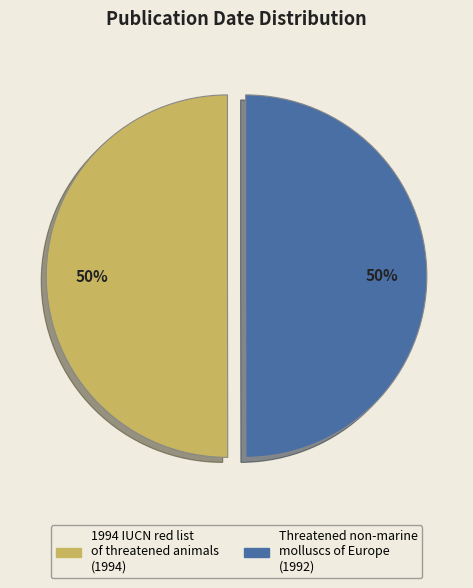

To the nearest percent, what portion does Threatened non-marine molluscs of Europe represent?

50%